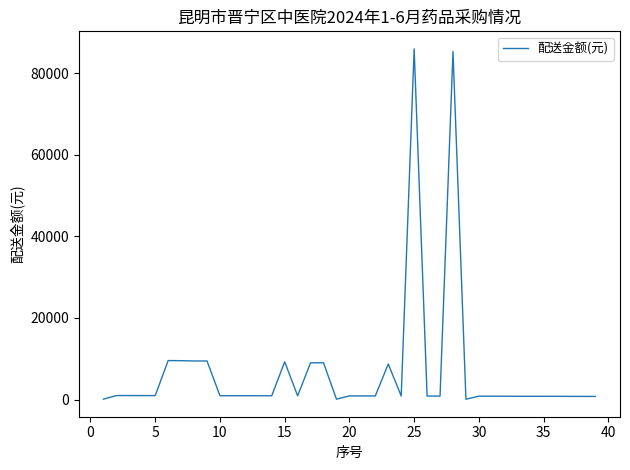

What is the difference between the maximum and minimum values?

85884.0